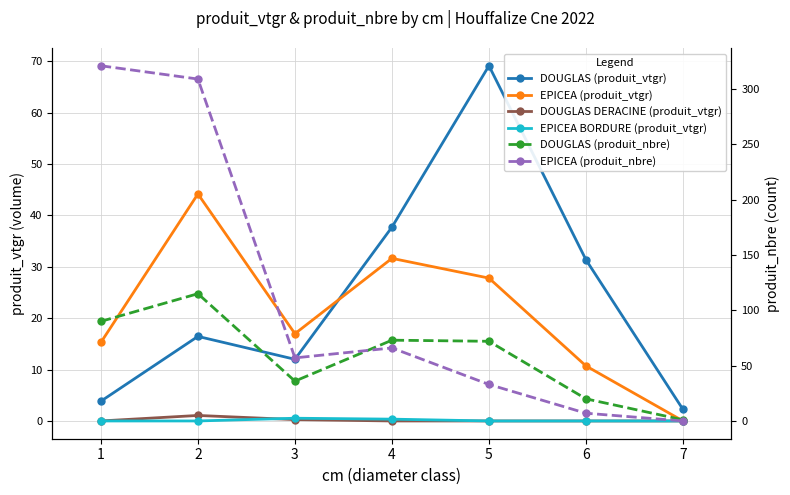

At which category does the chart reach its peak across all series?

1